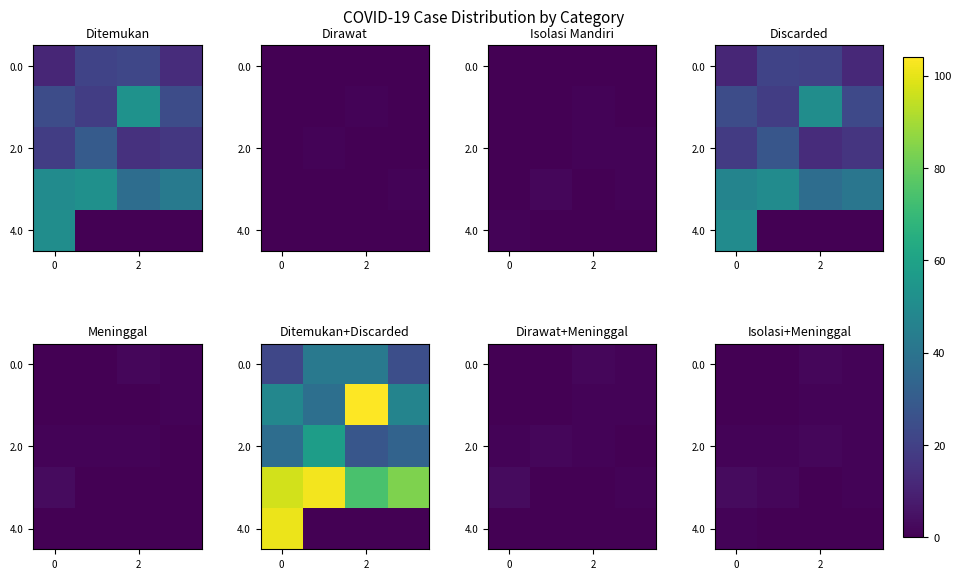

How many series are shown in this chart?

5